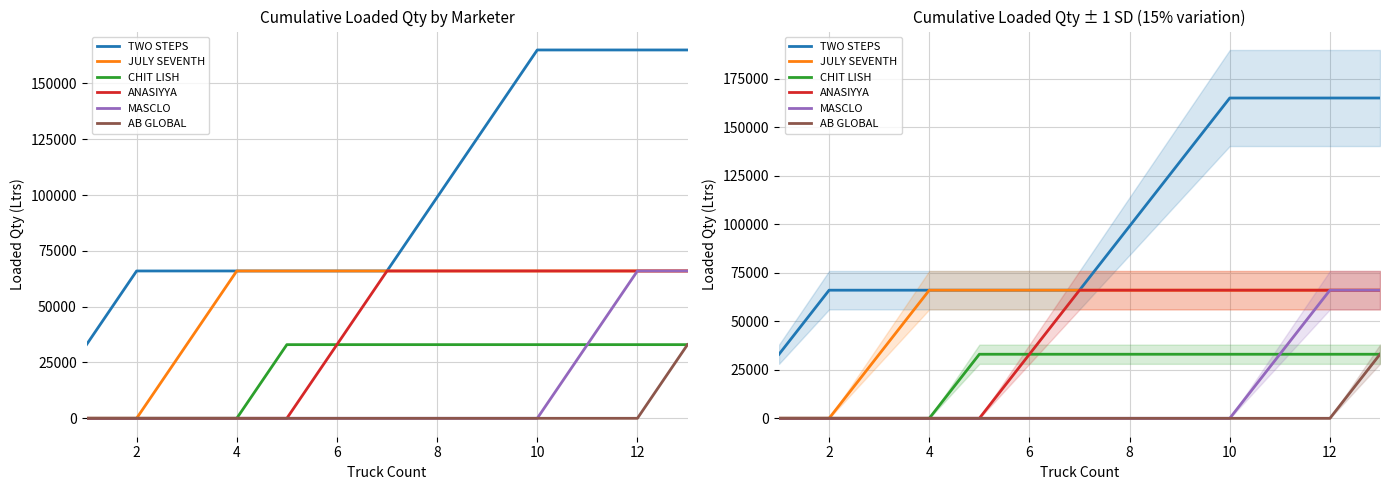

What is the sum of all TWO STEPS values?

1320000